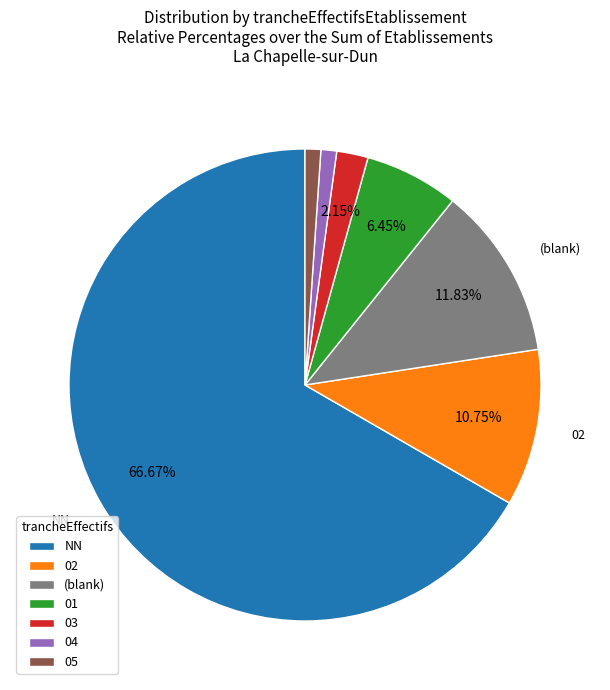

To the nearest percent, what percentage of the pie is 01?

6%